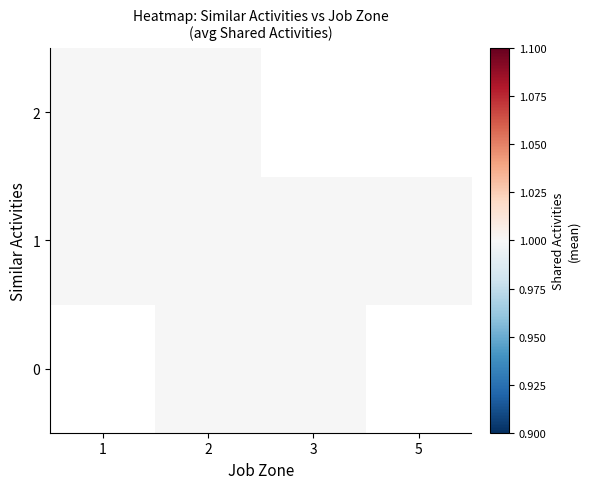

What is the lowest value of the 1 series?

1.0